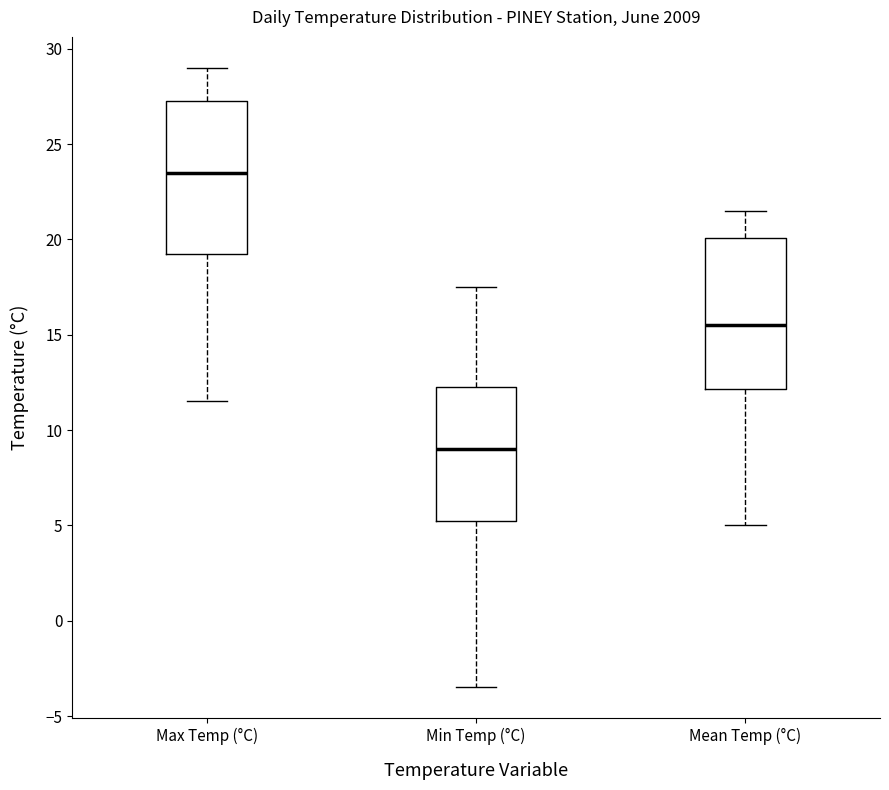

Reading left to right, read every box against the y-axis: the position of its median line, the range the box covers, and the ends of its whiskers. The values are not printed on the chart, so give them approximately, as read against the axis.

Max Temp (°C): median 23.5, box 19.5 to 27.5, whiskers 11.5 to 29.0
Min Temp (°C): median 9.0, box 5.5 to 12.5, whiskers -3.5 to 17.5
Mean Temp (°C): median 15.5, box 12.0 to 20.0, whiskers 5.0 to 21.5